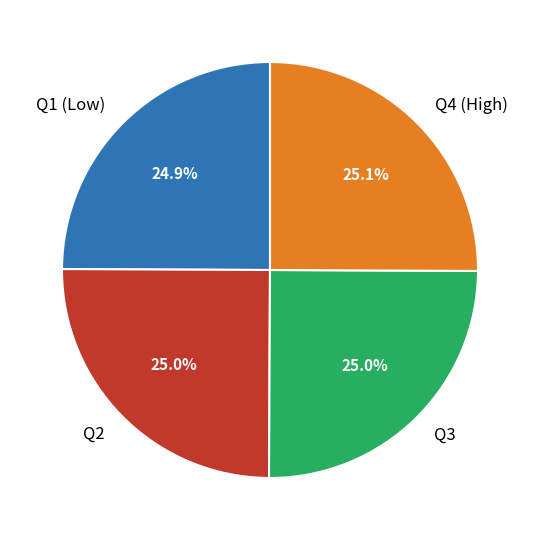

How much of the chart is everything except Q4 (High)?

74.9%